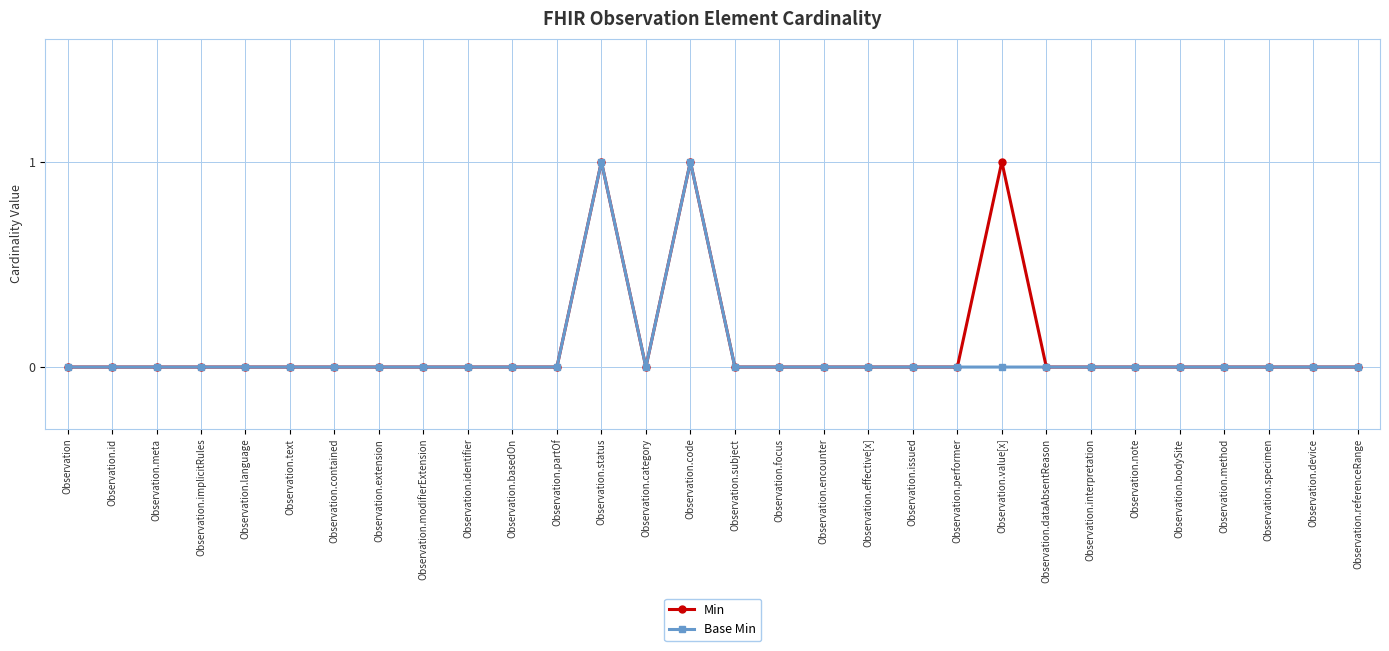

What is the maximum value shown in the chart?

1